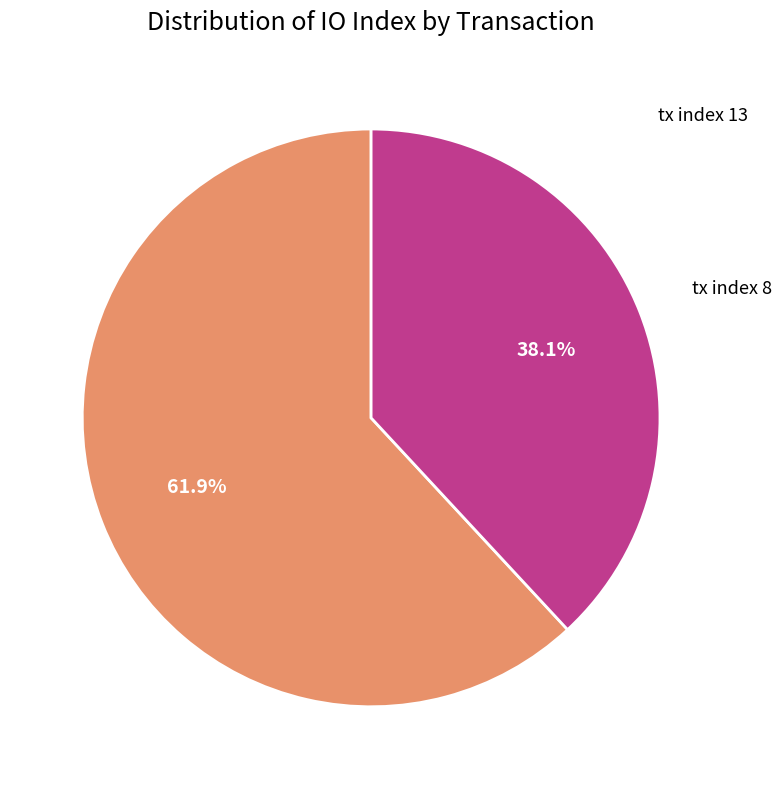

Does any single category account for the majority?

Yes